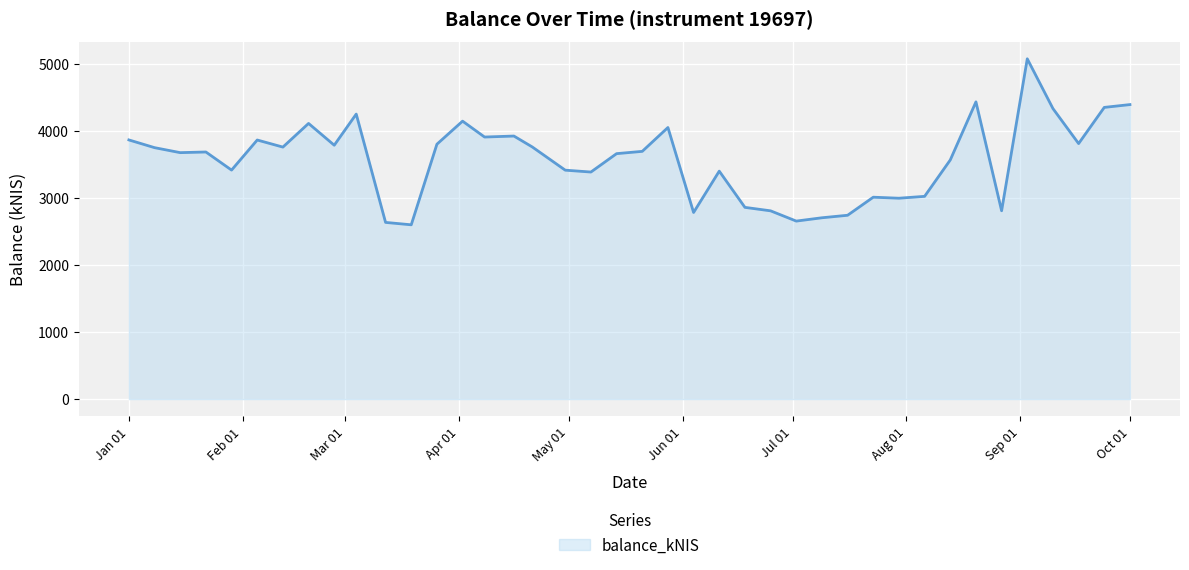

What is the greatest value displayed?

5070.2